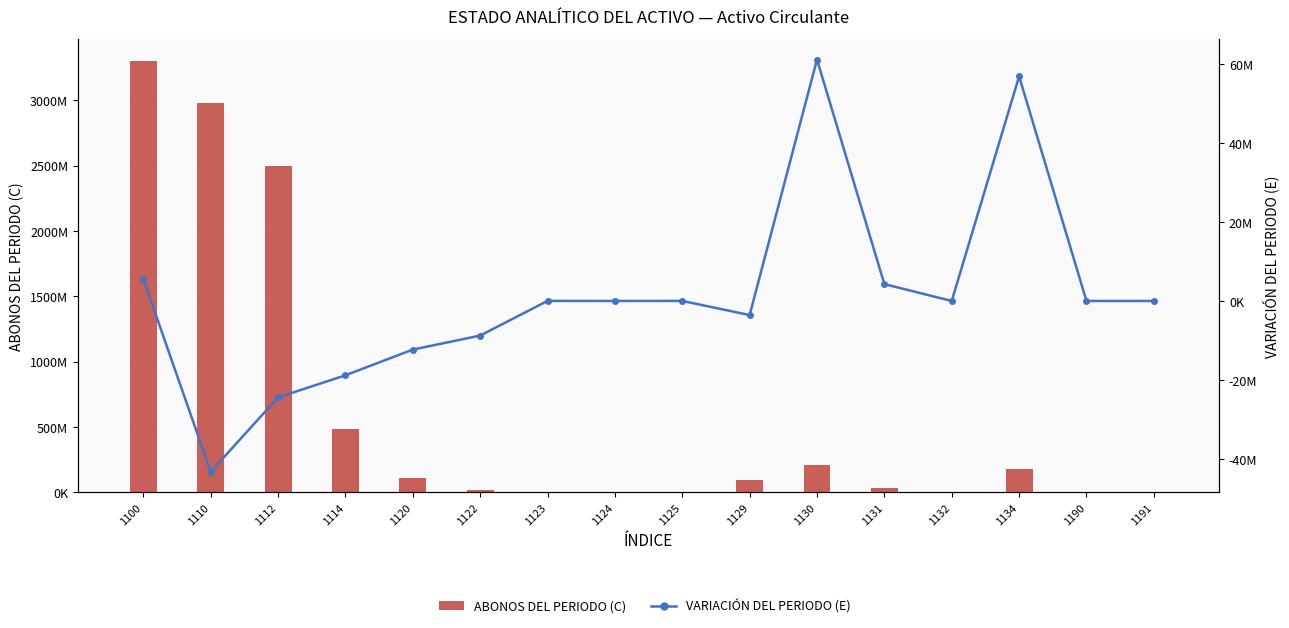

Rank the series by their maximum value, from highest to lowest.

ABONOS DEL PERIODO (C), VARIACIÓN DEL PERIODO (E)